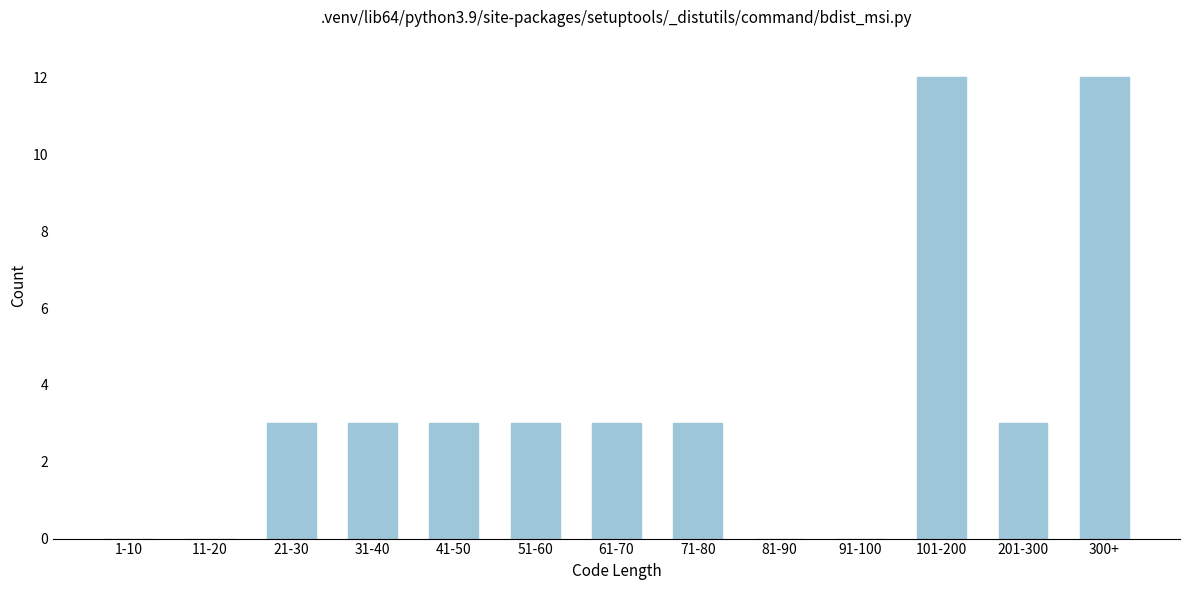

Reading left to right, transcribe all the data shown in this chart.

1-10=0	11-20=0	21-30=3	31-40=3	41-50=3	51-60=3	61-70=3	71-80=3	81-90=0	91-100=0	101-200=12	201-300=3	300+=12